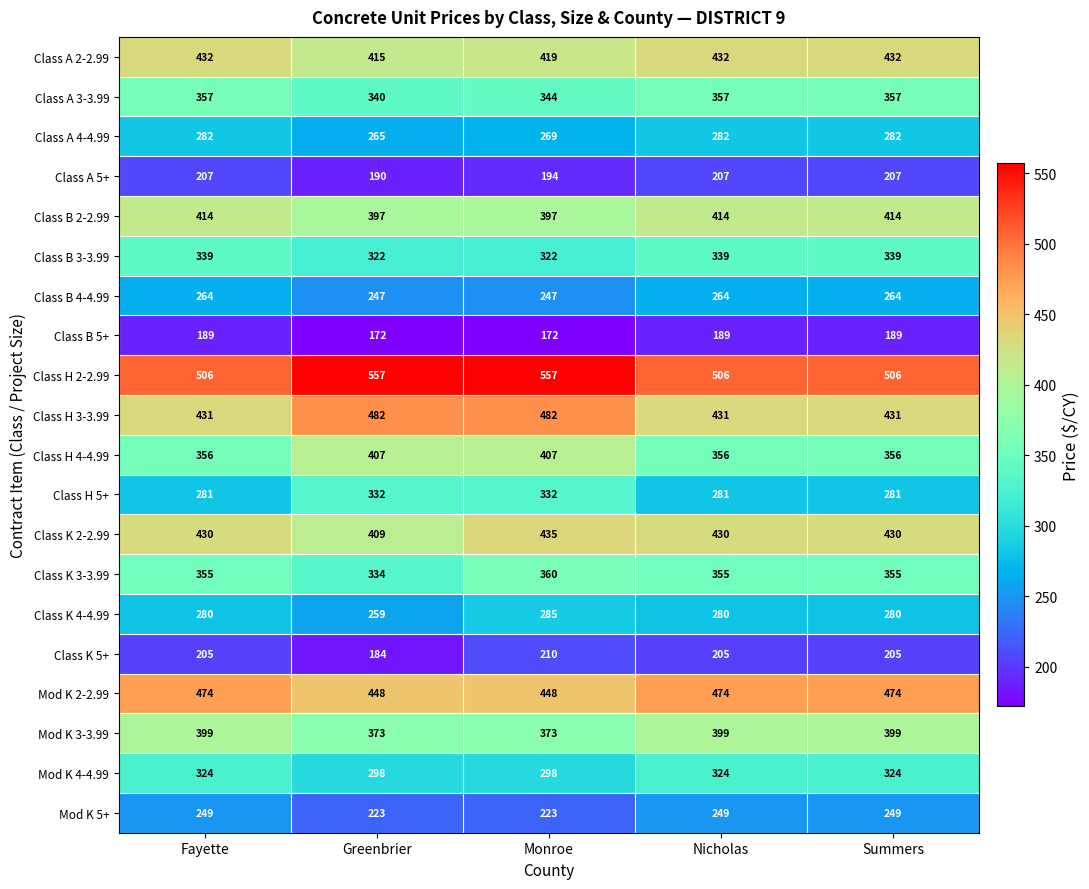

Rank the series by their maximum value, from highest to lowest.

Class H 2-2.99, Class H 3-3.99, Mod K 2-2.99, Class K 2-2.99, Class A 2-2.99, Class B 2-2.99, Class H 4-4.99, Mod K 3-3.99, Class K 3-3.99, Class A 3-3.99, Class B 3-3.99, Class H 5+, Mod K 4-4.99, Class K 4-4.99, Class A 4-4.99, Class B 4-4.99, Mod K 5+, Class K 5+, Class A 5+, Class B 5+